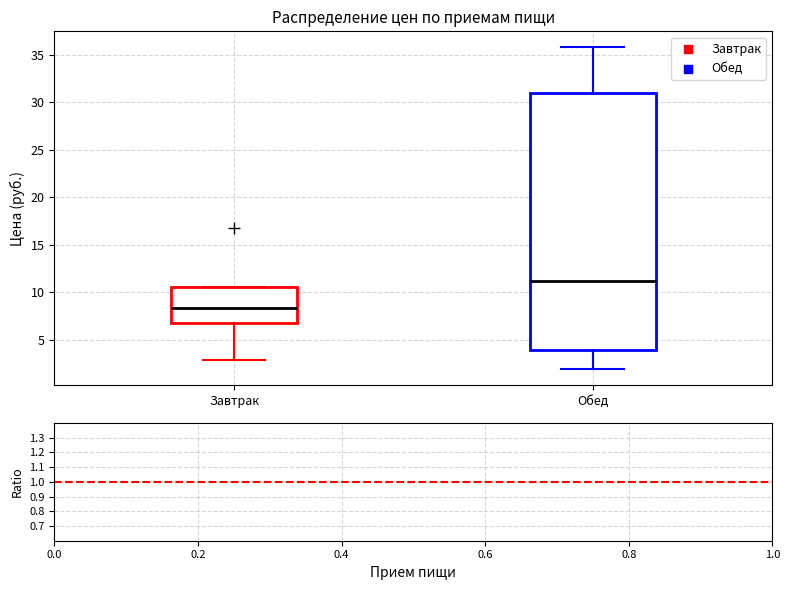

Reading left to right, transcribe this box plot: for each box, give where its median line is, the range the box spans, and where its two whiskers end, as read against the y-axis. The values are not printed on the chart, so give them approximately, as read against the axis.

Завтрак: median 8.5, box 7.0 to 10.5, whiskers 3.0 to 10.5
Обед: median 11.0, box 4.0 to 31.0, whiskers 2.0 to 36.0